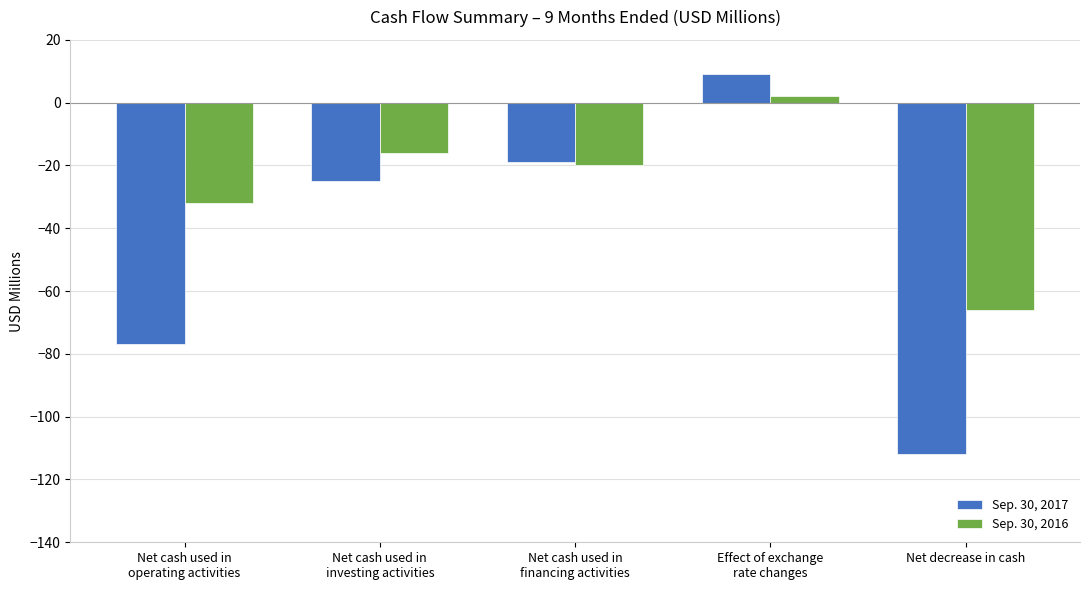

What position from the right is Net decrease in cash?

1